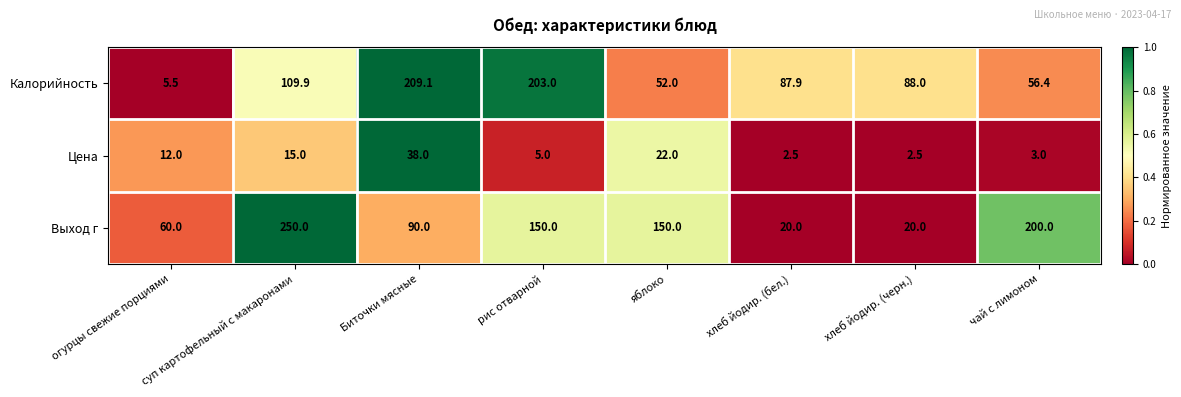

Which series changed the most between огурцы свежие порциями and хлеб йодир. (черн.)?

Калорийность